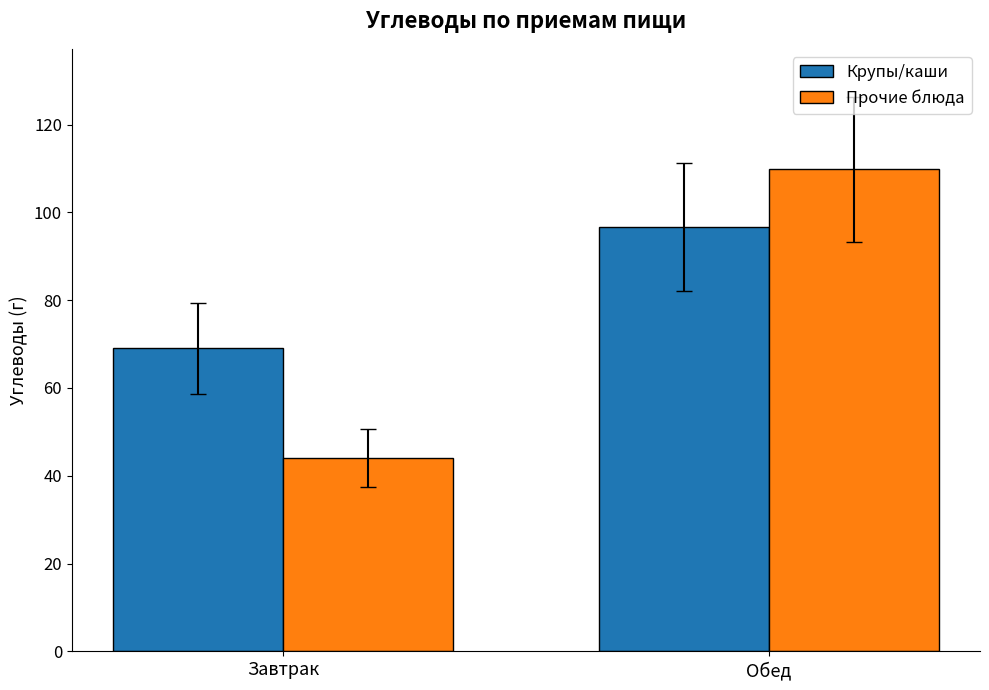

What is the value of the Крупы/каши bar at the 1st from the left?

69.0